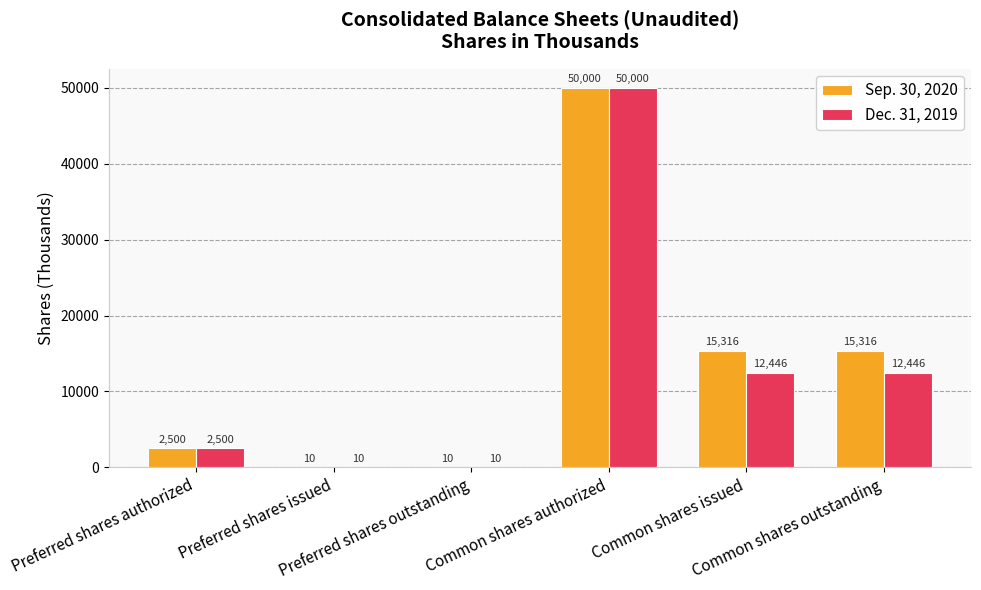

At which category is the sum across all series the highest?

Common shares authorized